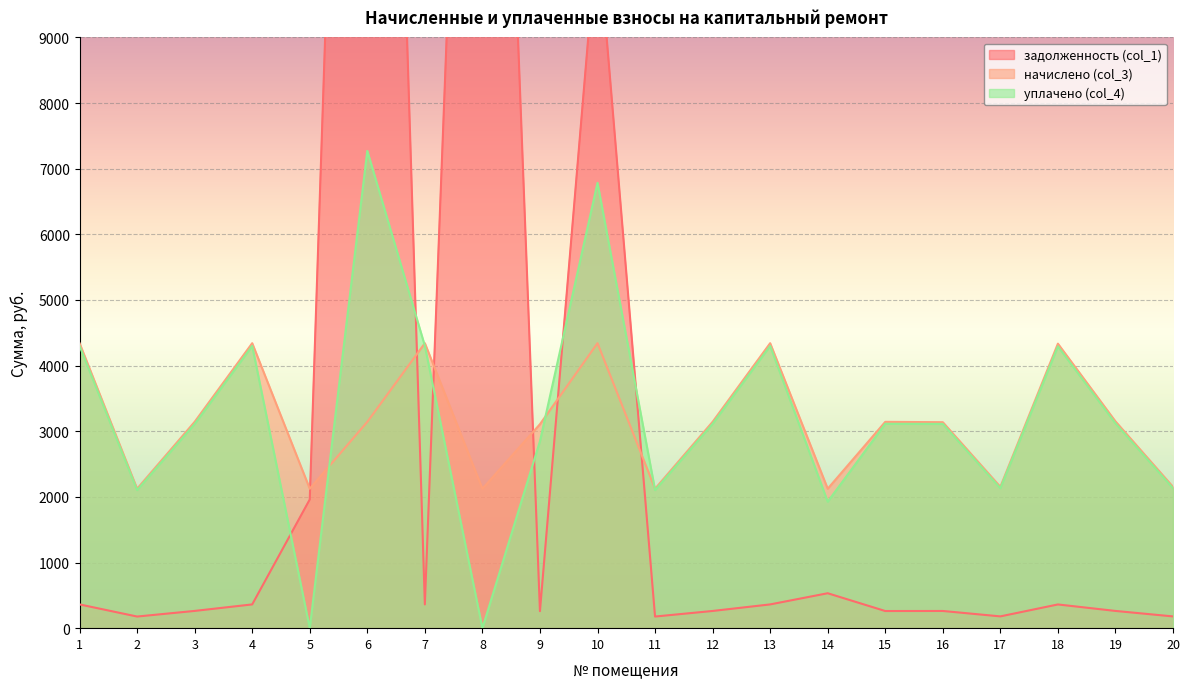

After their last crossing, which series has the higher values: уплачено (col_4) or начислено (col_3)?

начислено (col_3)